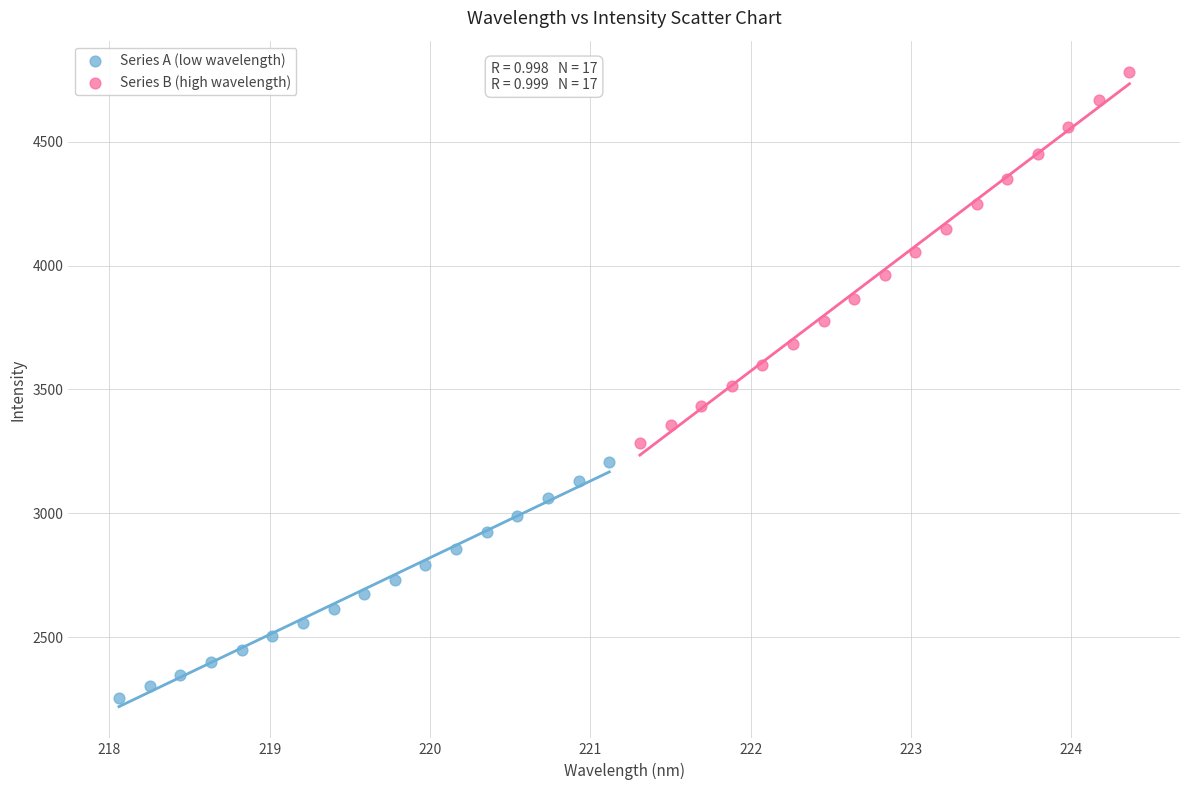

Which series has the largest Y range (max minus min)?

Series B (high wavelength)